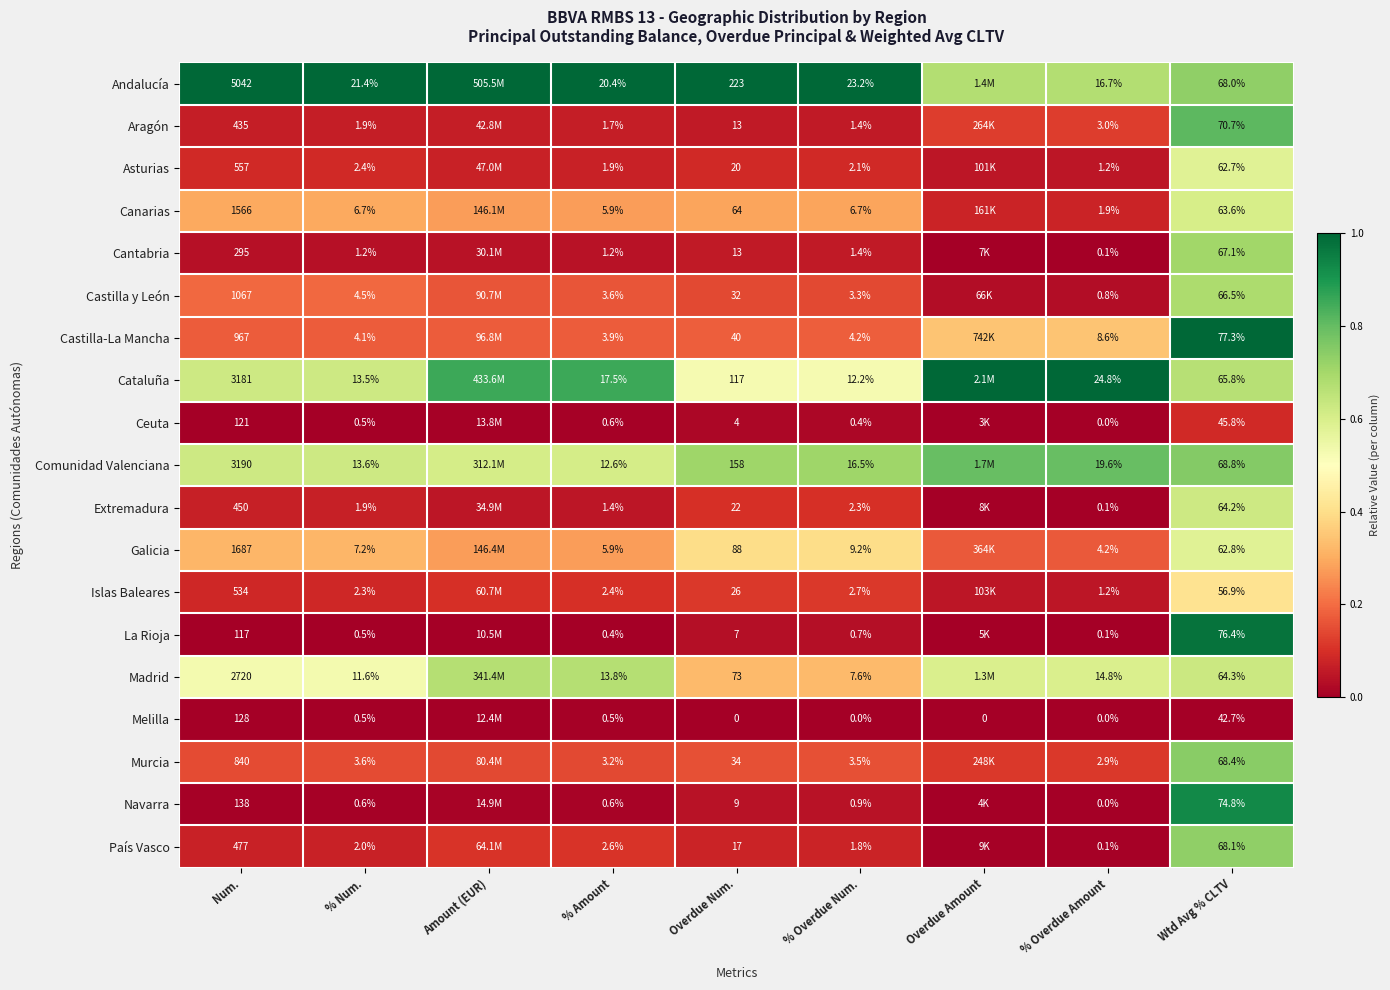

Which series changed the most between % Amount and Overdue Num.?

Andalucía